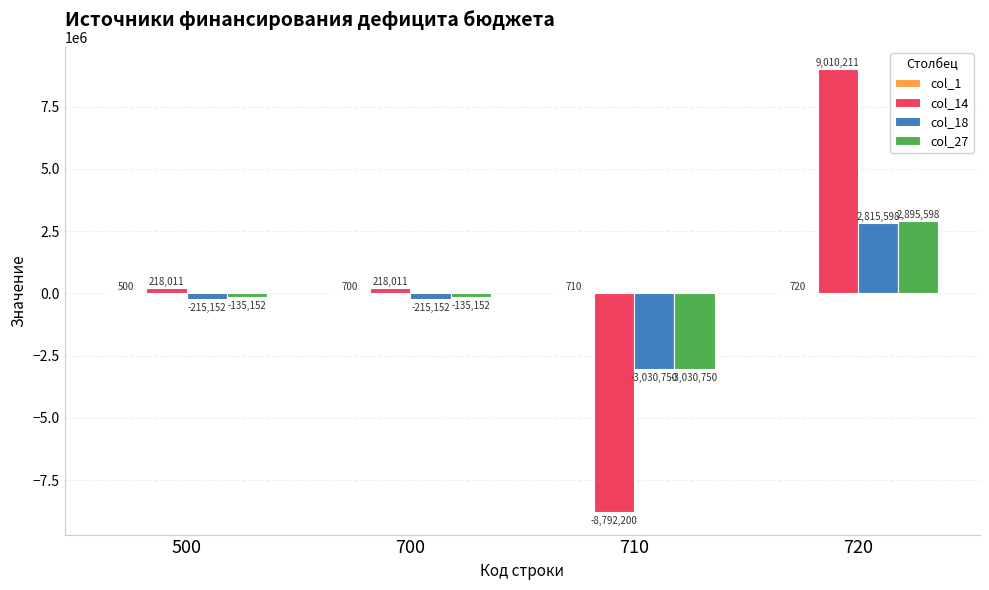

At which category is the sum across all series the highest?

720